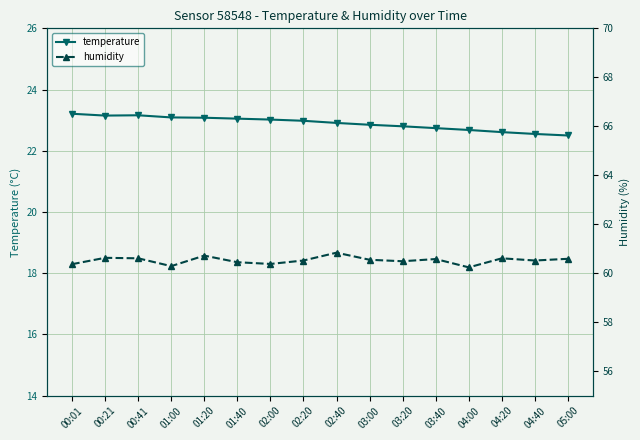

The humidity series shows 60.6 at 00:21. True or false?

True